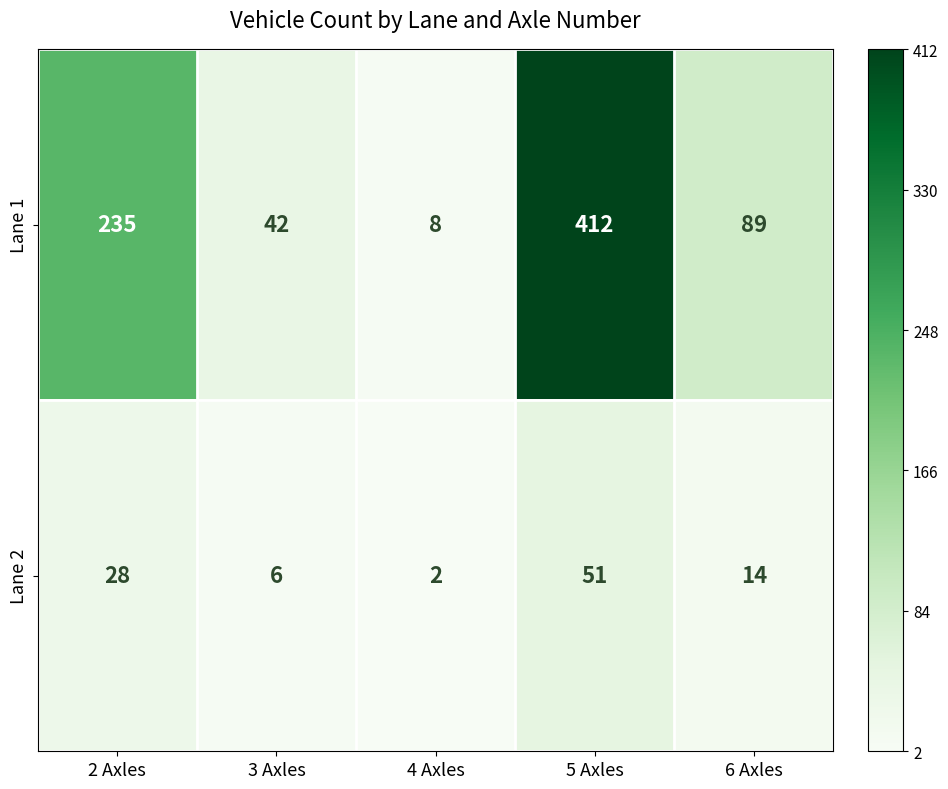

Which label corresponds to the largest value in the chart?

5 Axles